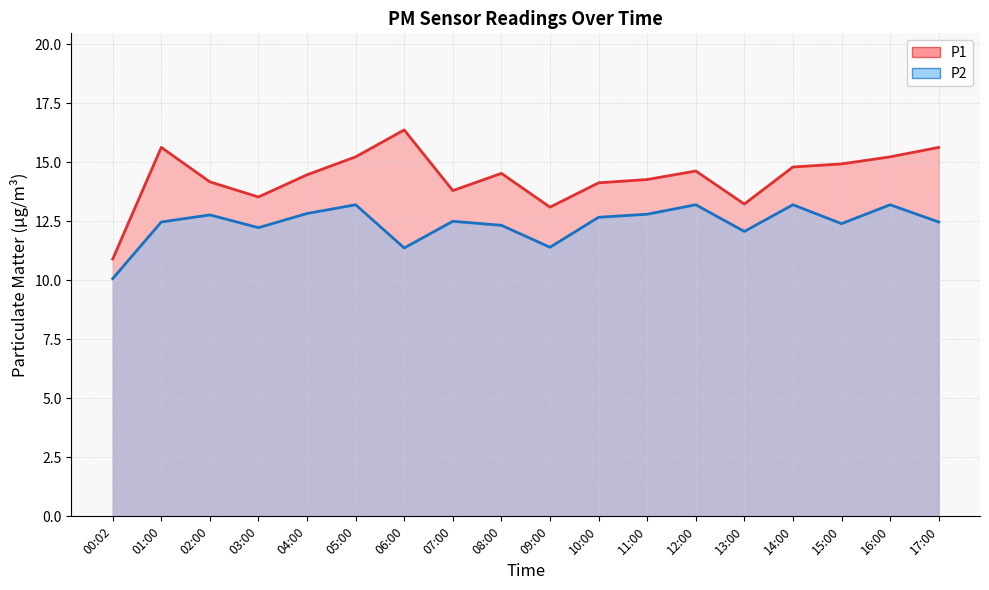

True or false: P2 has more than 2 points higher than both neighbors.

True